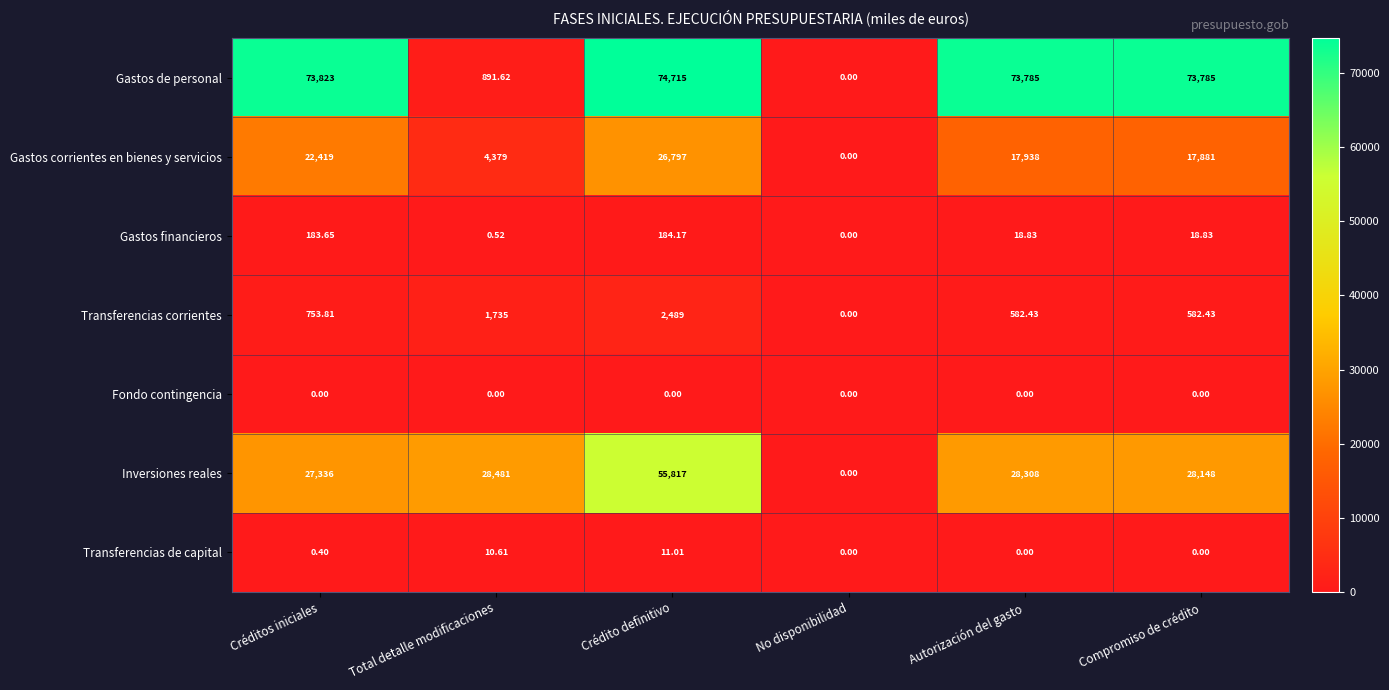

What is the spread (max minus min) of values at Total detalle modificaciones?

28481.0